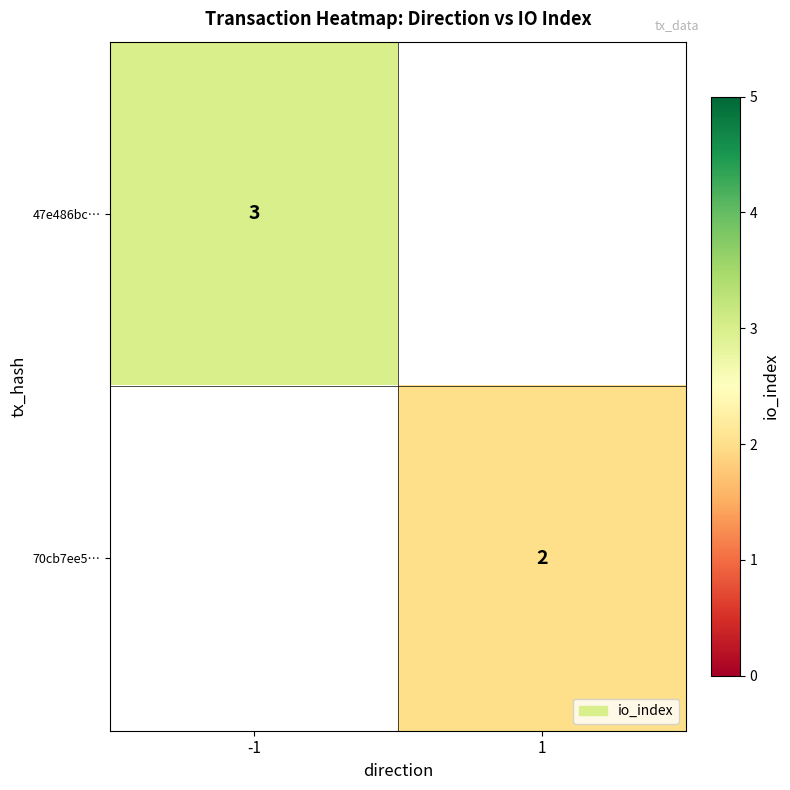

The value of 70cb7ee5… at 1 is 2. True or false?

True